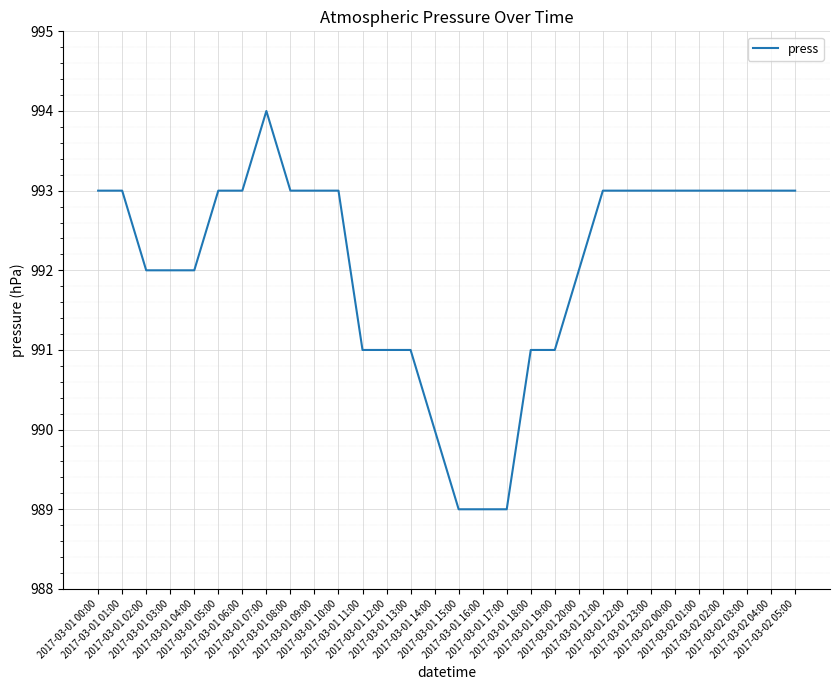

What is the maximum value shown in the chart?

994